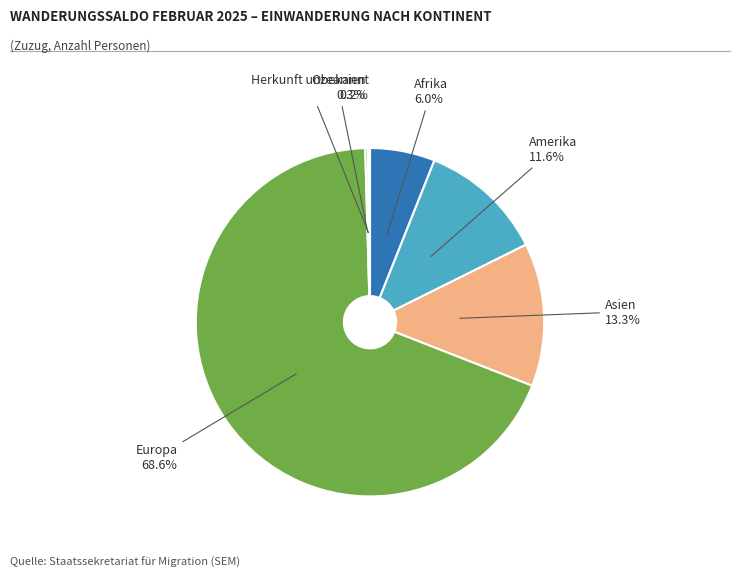

What percentage is the Afrika slice, to the nearest percent?

6%